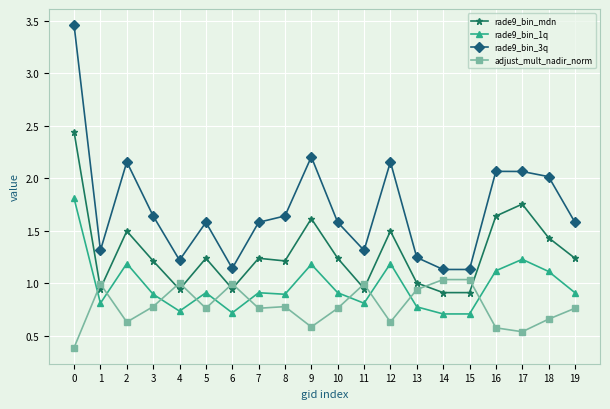

True or false: rade9_bin_mdn and rade9_bin_3q cross at least once.

False